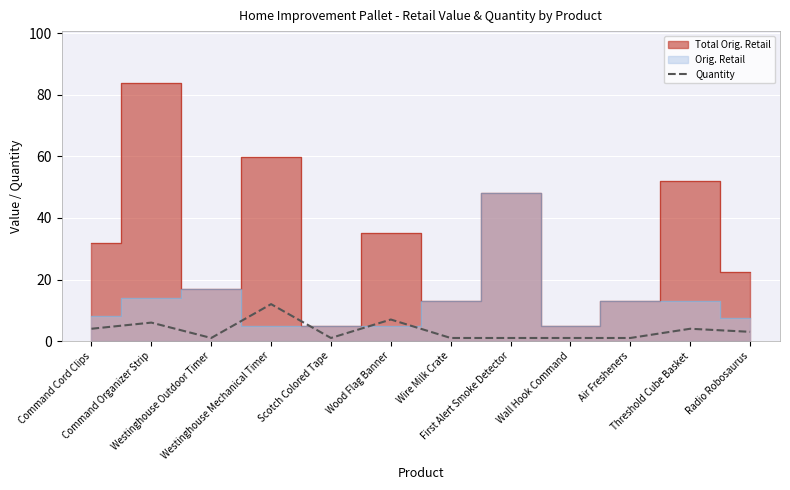

What is the difference between the maximum and minimum values?

11